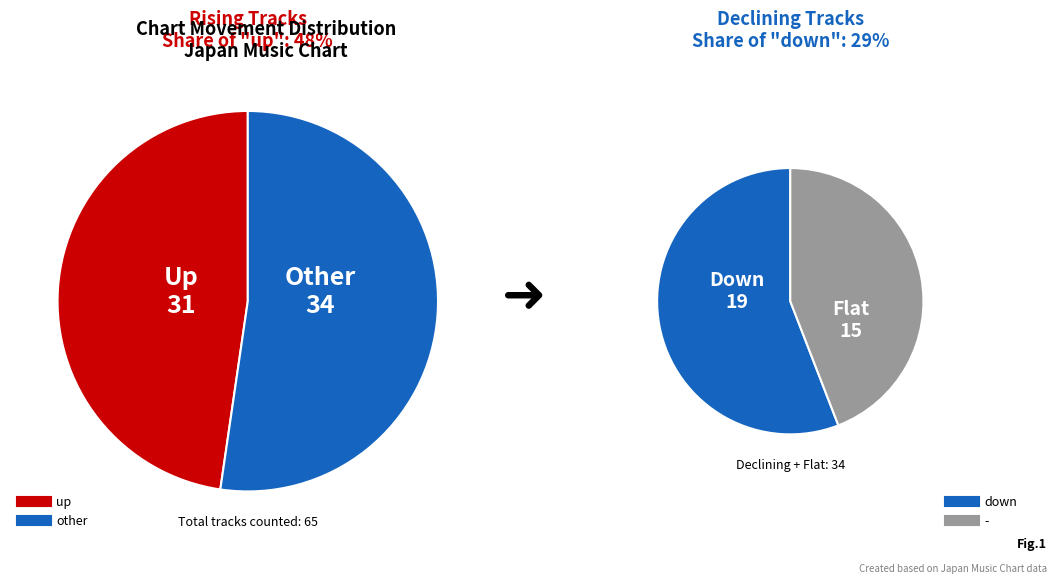

To the nearest percent, what is the difference between the largest and smallest slice percentages?

25%